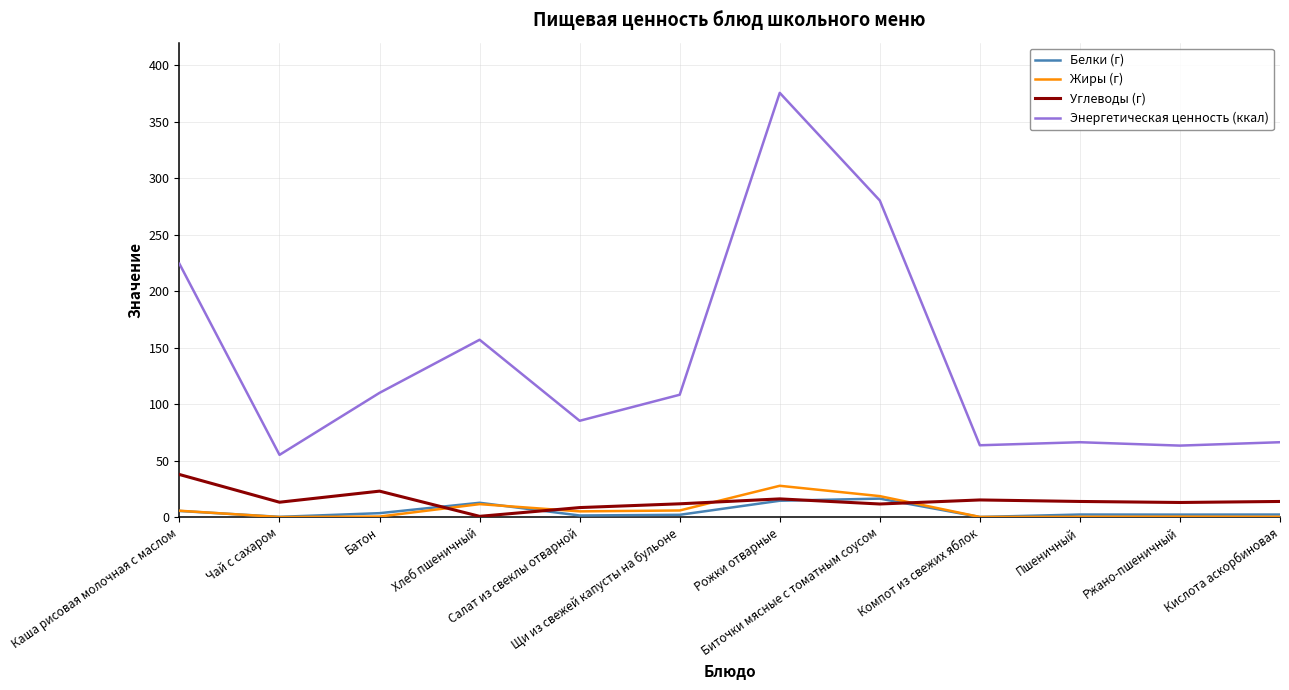

At which label does Углеводы (г) reach its minimum?

Хлеб пшеничный